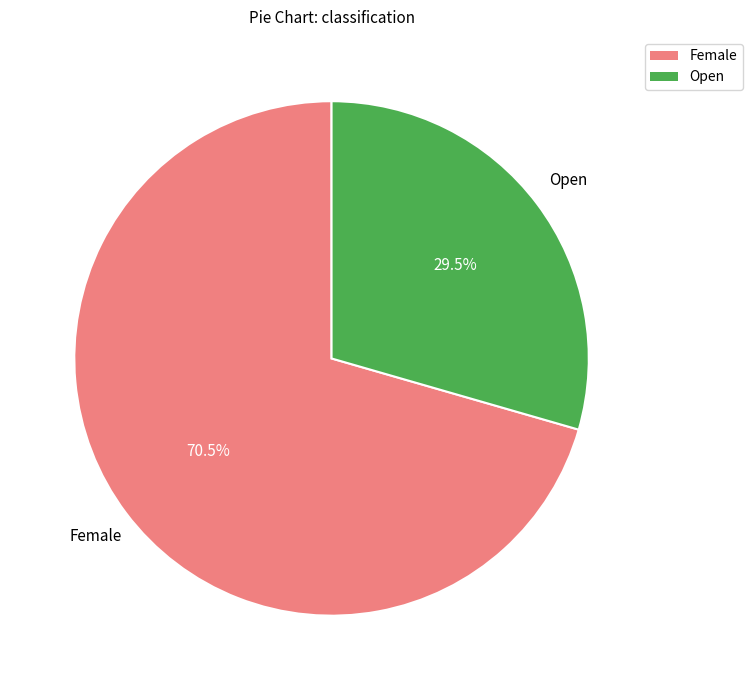

To the nearest percent, what is the difference between the largest and smallest slice percentages?

41%